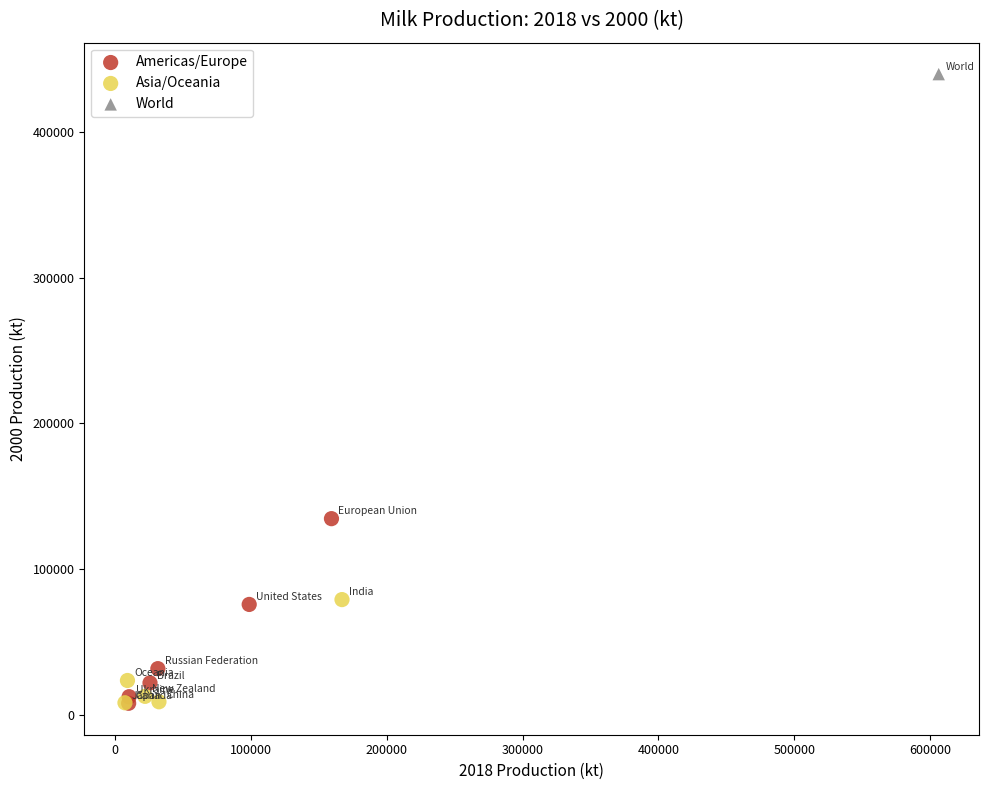

What are all the series names shown in the legend?

Americas/Europe, Asia/Oceania, World